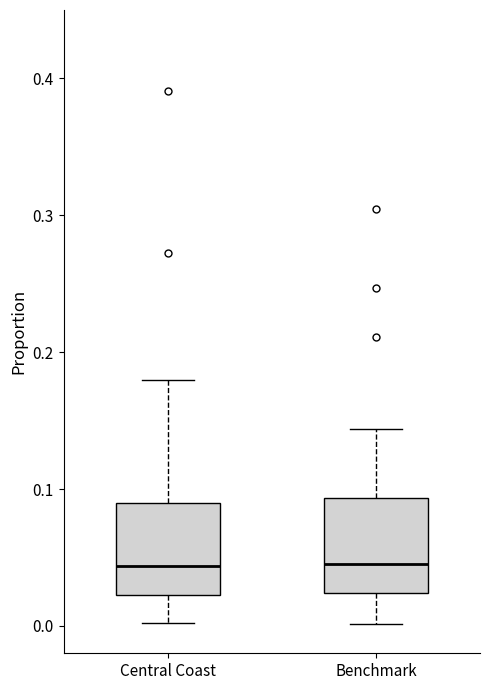

Where is the lower edge of the box for Benchmark on the y-axis? The values are not printed on the chart, so give them approximately, as read against the axis.

0.02